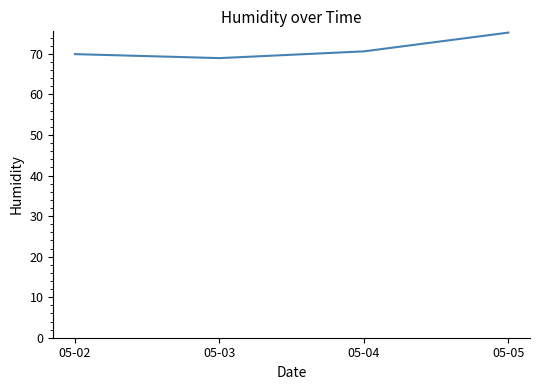

Which category has the highest value across all series?

05-05